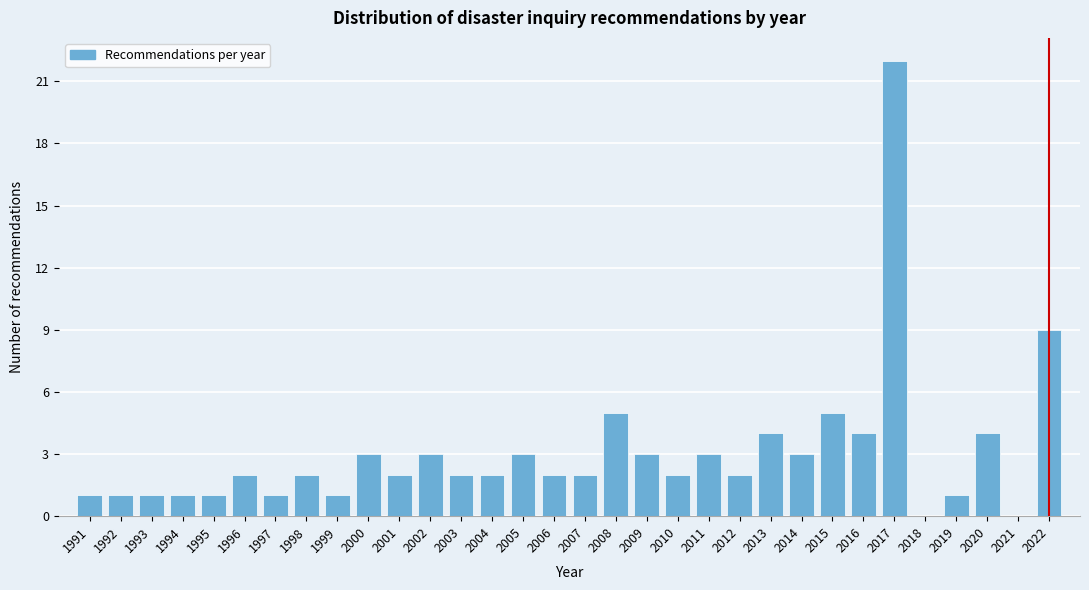

Which category has the highest value across all series?

2017